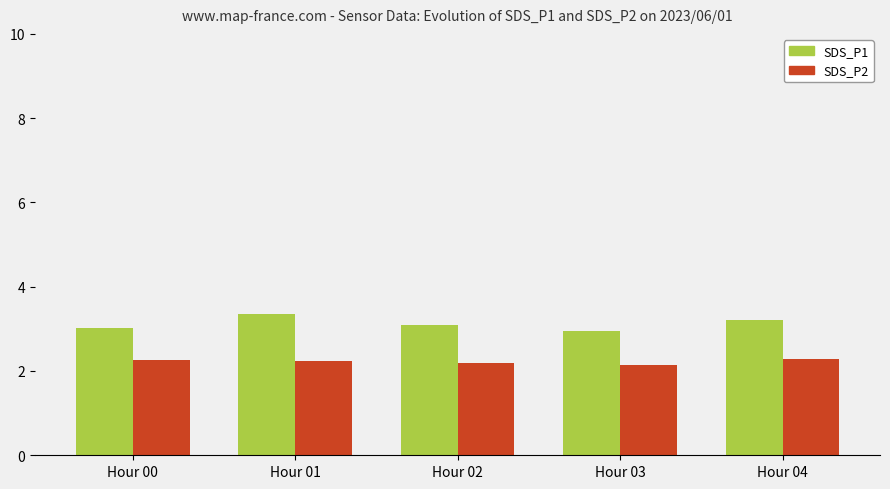

Which category has the highest value across all series?

Hour 01